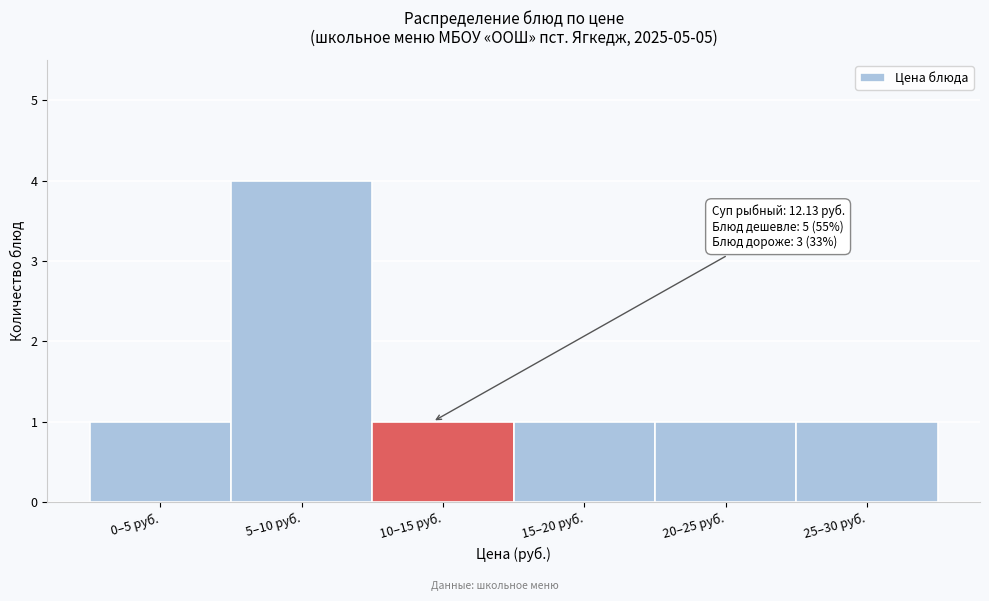

Reading left to right, extract all data points from this chart.

1	4	1	1	1	1